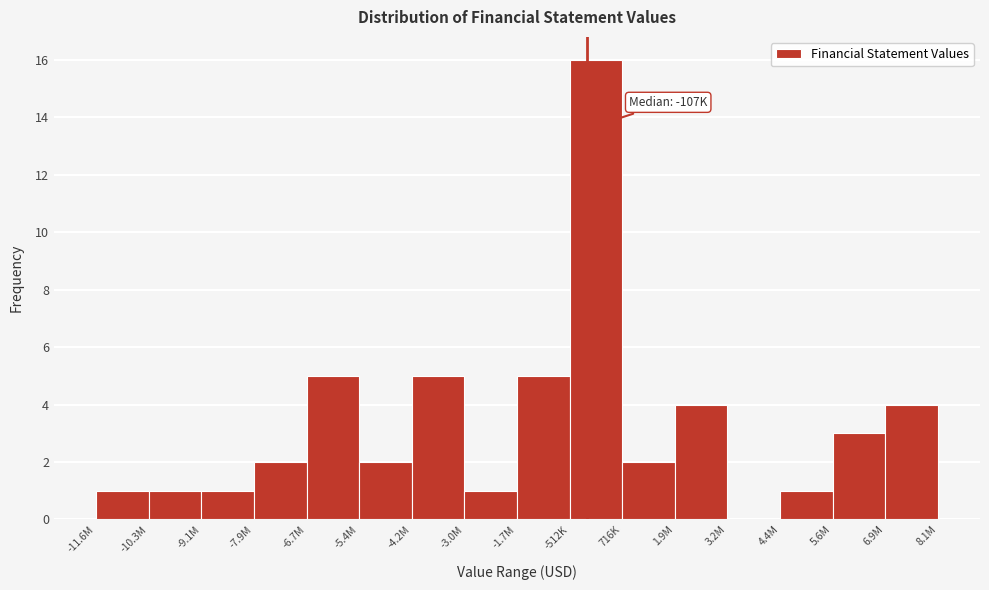

Reading right to left, what are all the values shown in this chart?

6.9M=4	5.6M=3	4.4M=1	3.2M=0	1.9M=4	716K=2	-512K=16	-1.7M=5	-3.0M=1	-4.2M=5	-5.4M=2	-6.7M=5	-7.9M=2	-9.1M=1	-10.3M=1	-11.6M=1